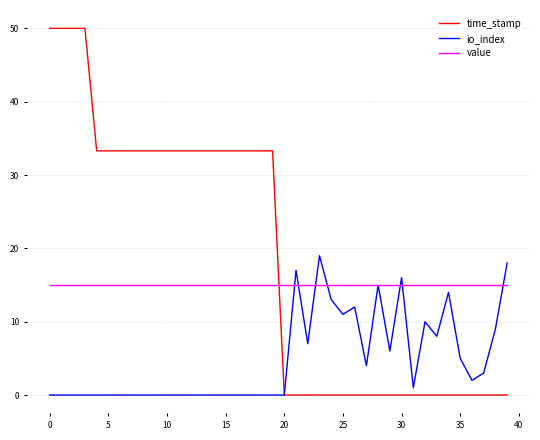

Which series has the largest range (max minus min)?

time_stamp